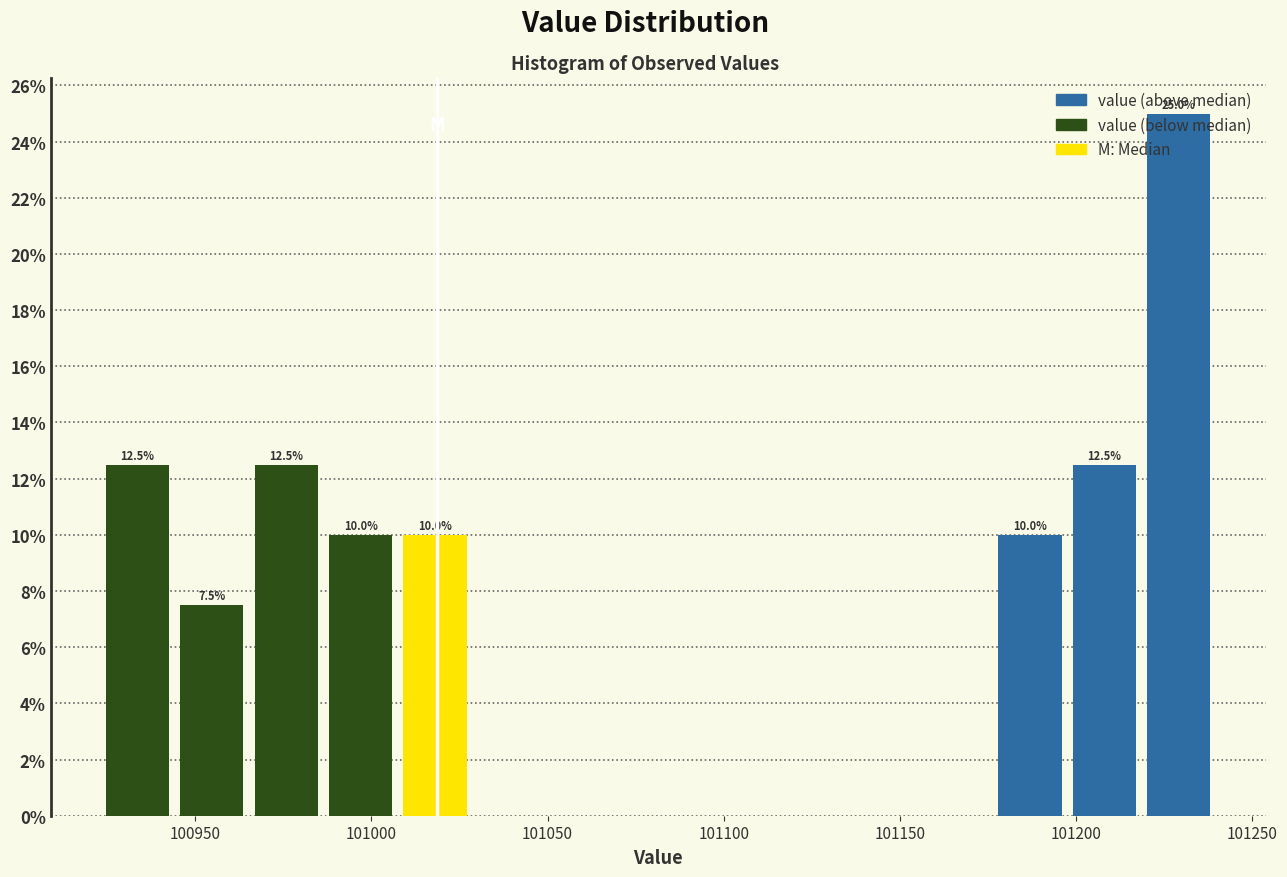

Over which range of the x-axis is the bar tallest?

101220 to 101240